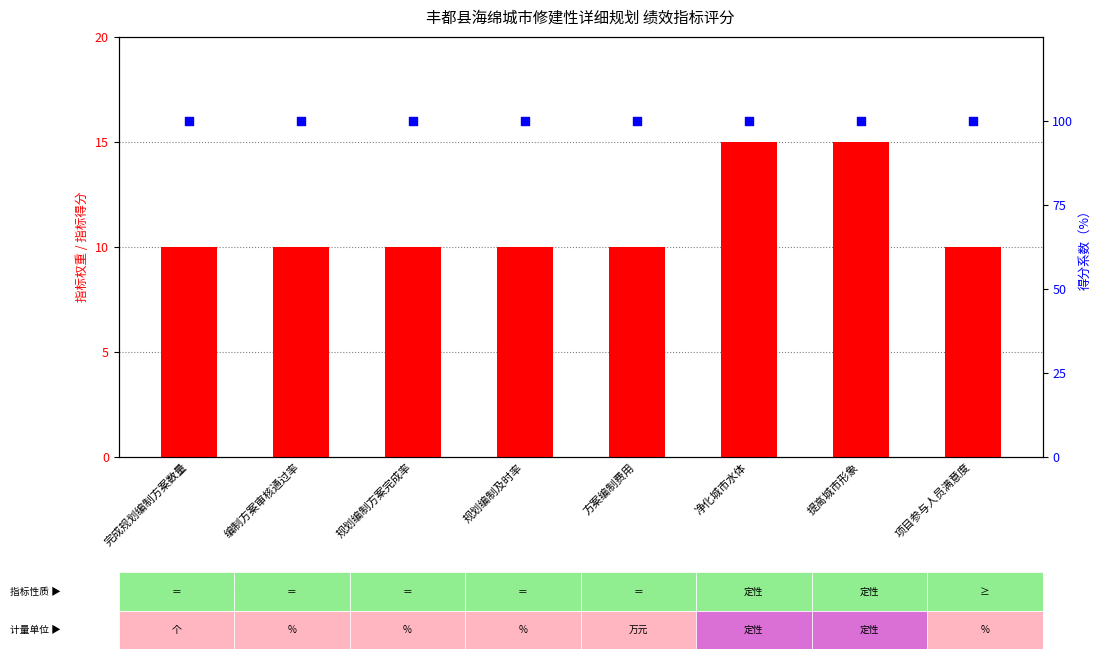

At how many categories does at least one series exceed 57?

8